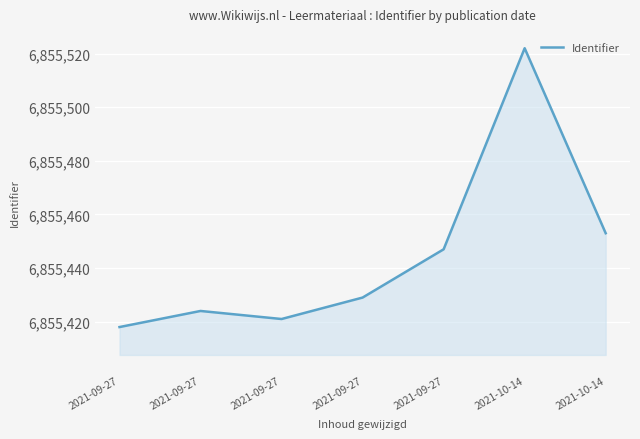

What is the average value?

6855445